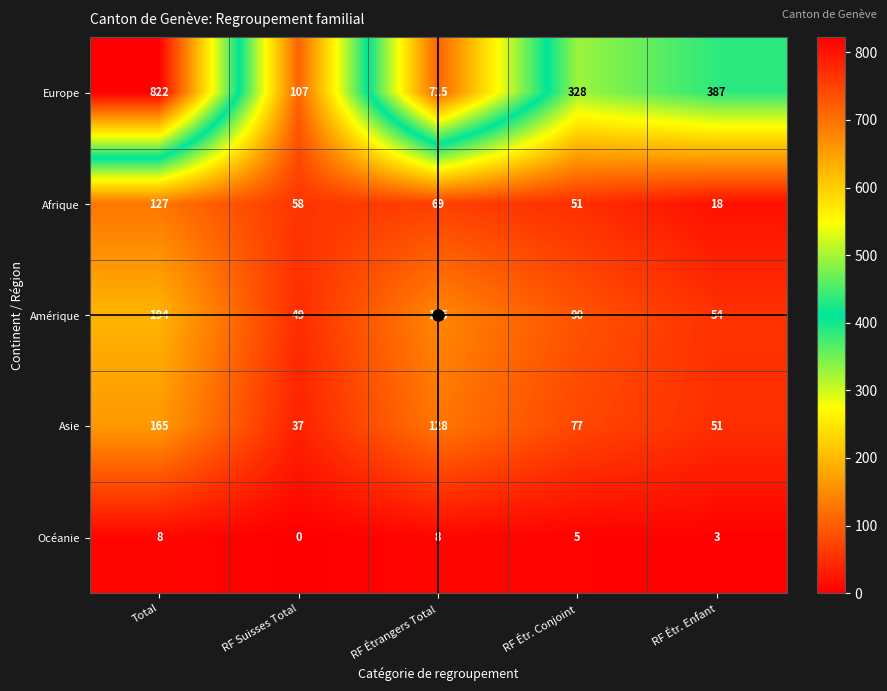

How many distinct data groups are displayed?

5